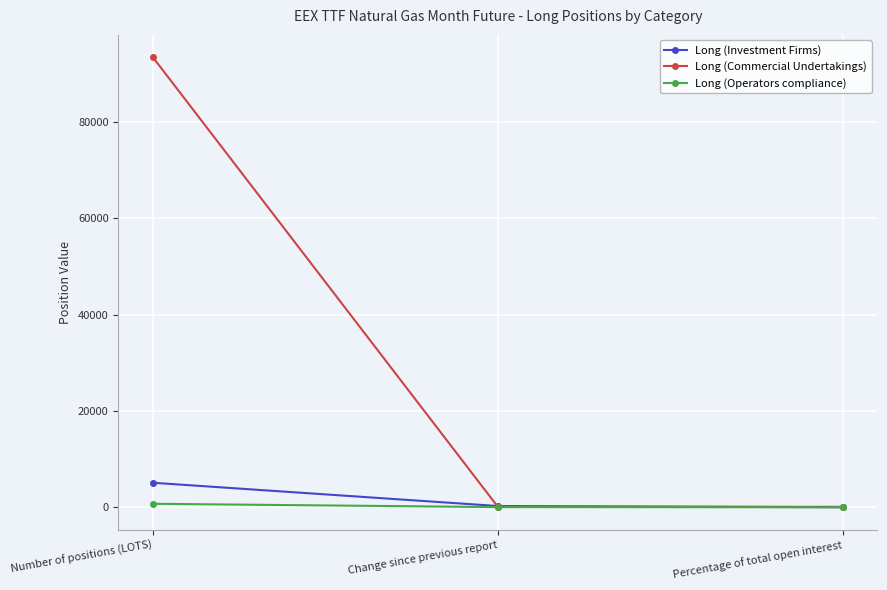

Which category has the highest value in the Long (Investment Firms) series?

Number of positions (LOTS)